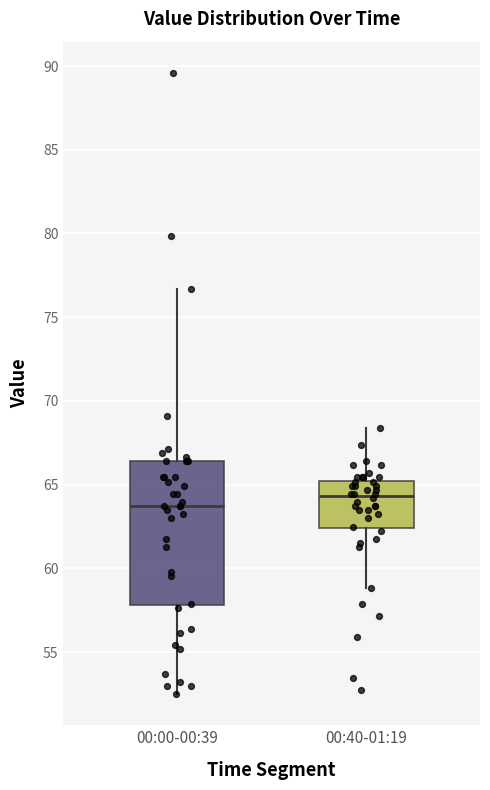

Which box has the lowest median line?

00:00-00:39